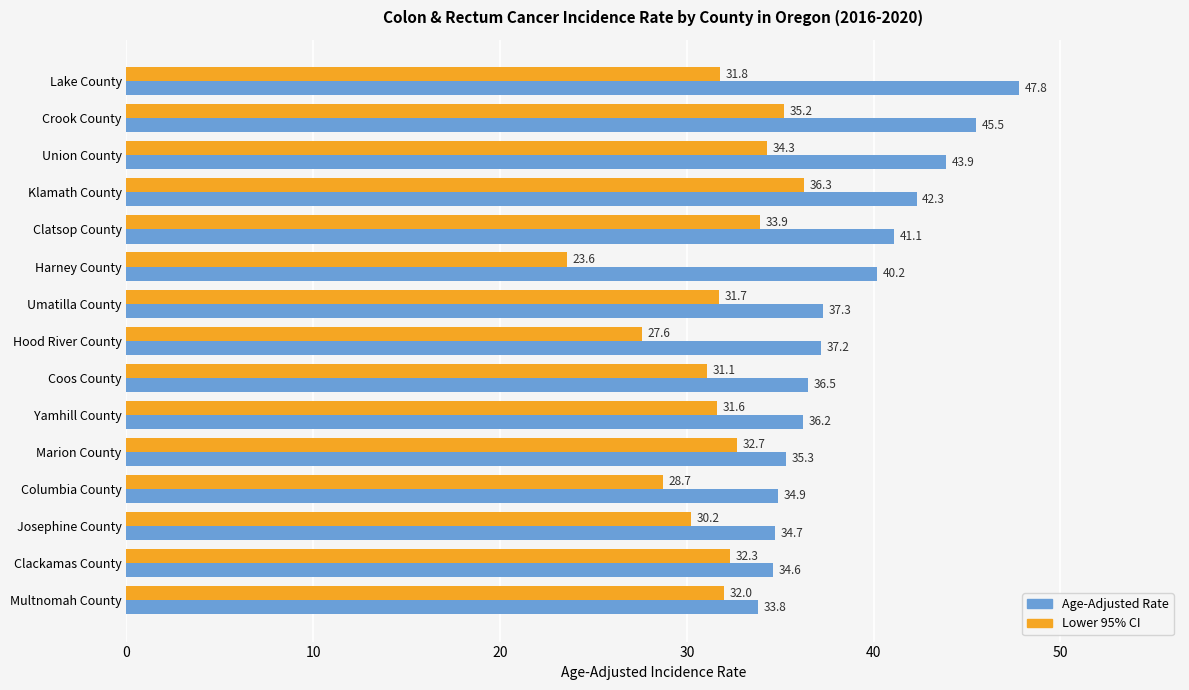

Between Union County and Columbia County, which series saw the biggest shift?

Age-Adjusted Rate